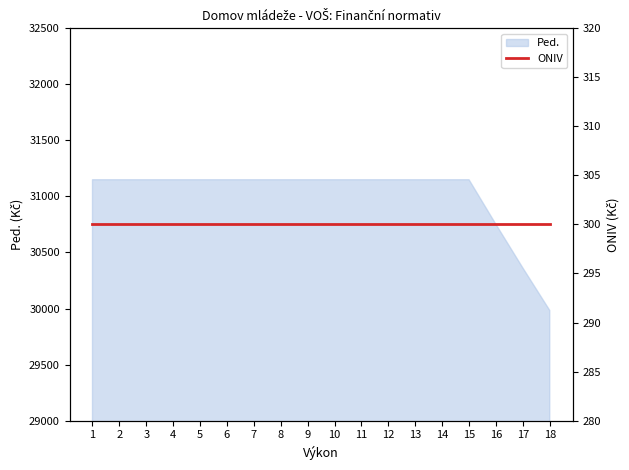

What value does the data have at 10?

31149